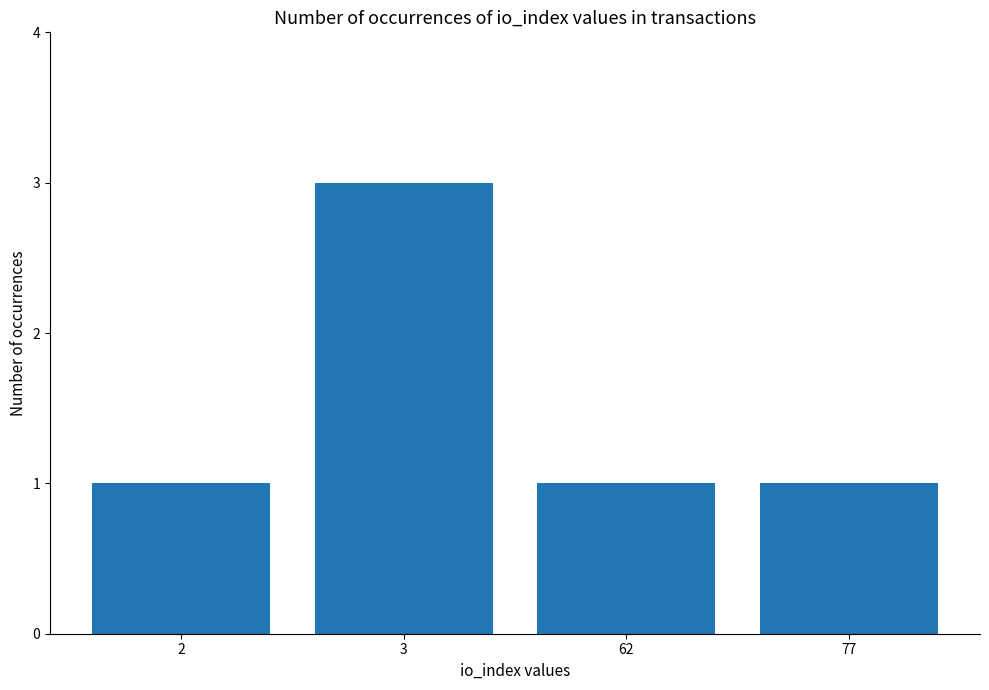

What is the sum of all values?

6